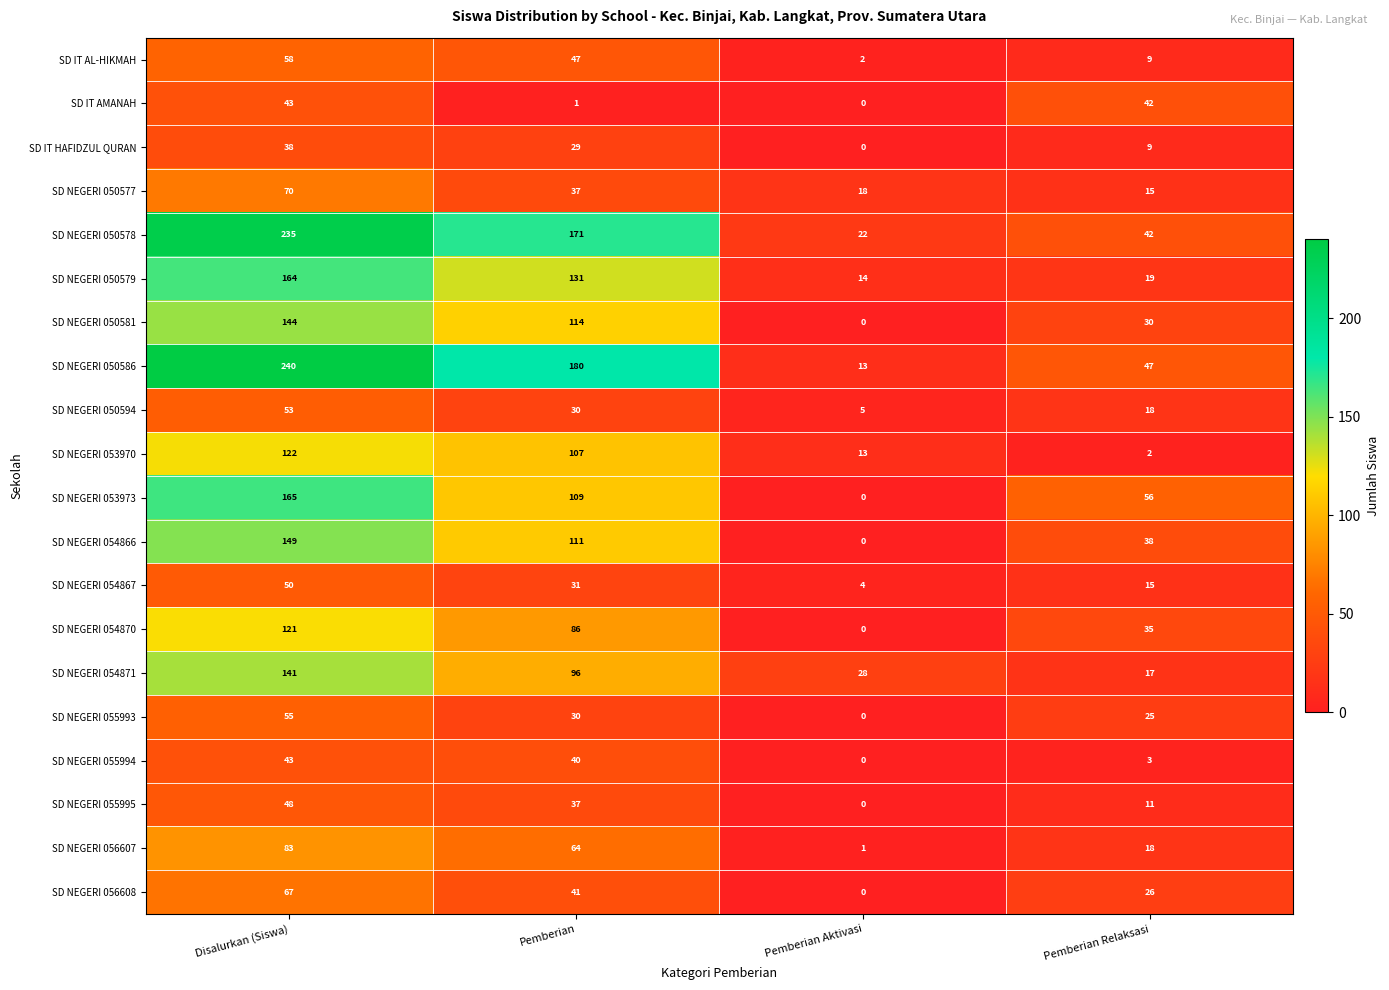

What is the spread (max minus min) of values at Disalurkan (Siswa)?

202